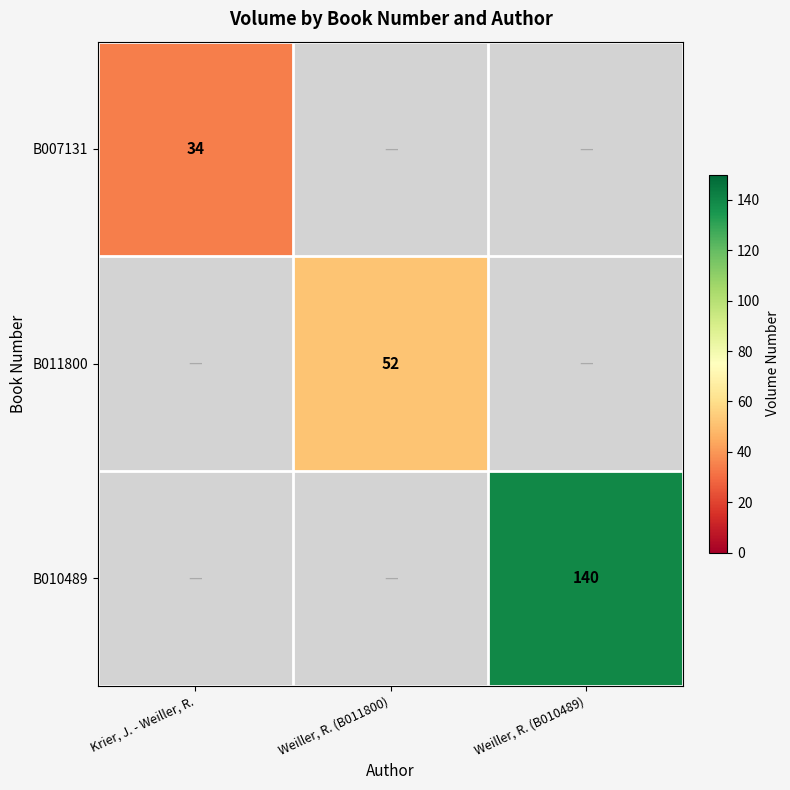

Is it true that B010489 equals 224 at Weiller, R. (B010489)?

False